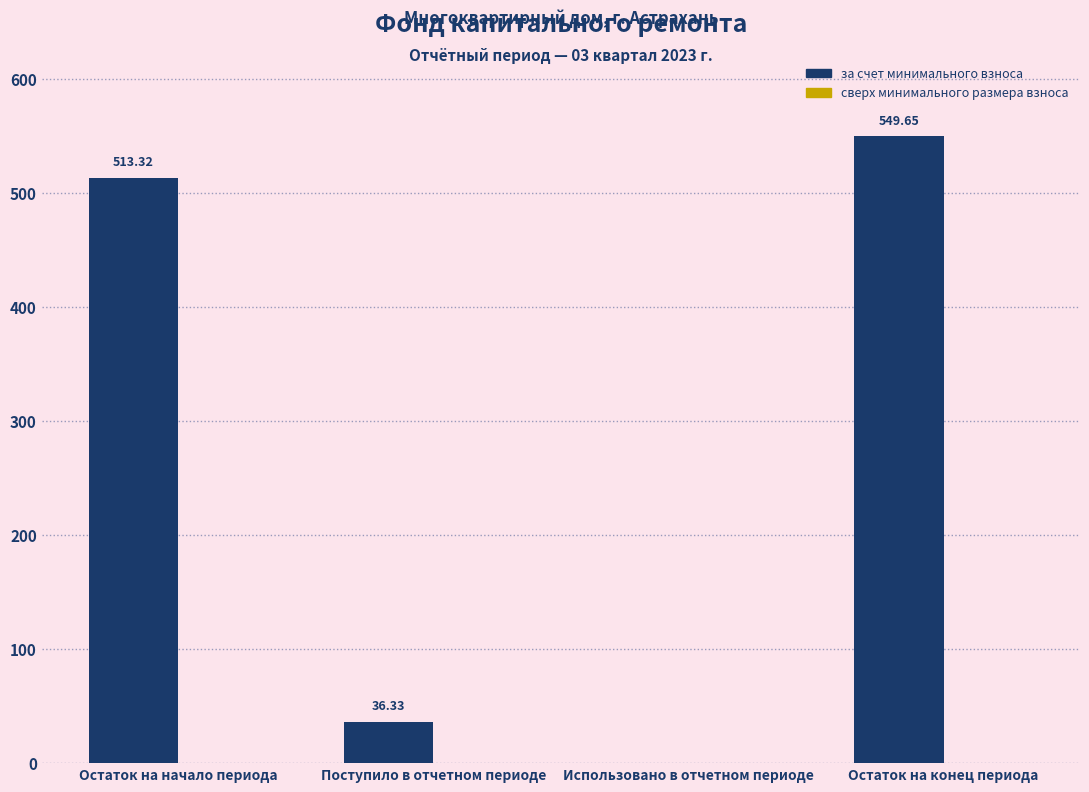

At which category does the chart reach its peak across all series?

Остаток на конец периода